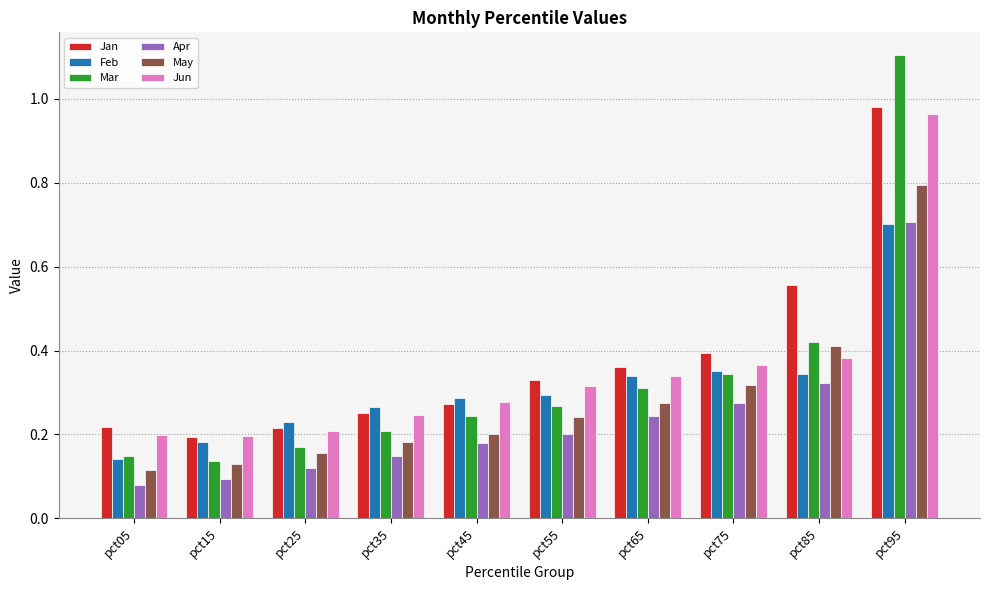

Which category has the highest value across all series?

pct95